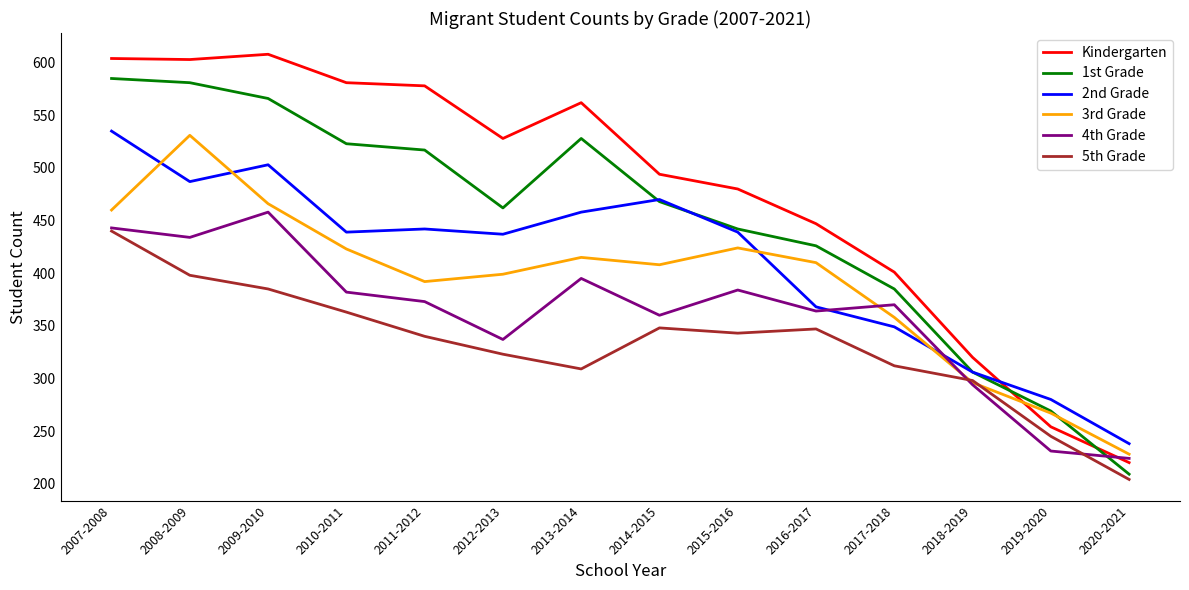

At which label does 1st Grade first exceed 468?

2007-2008